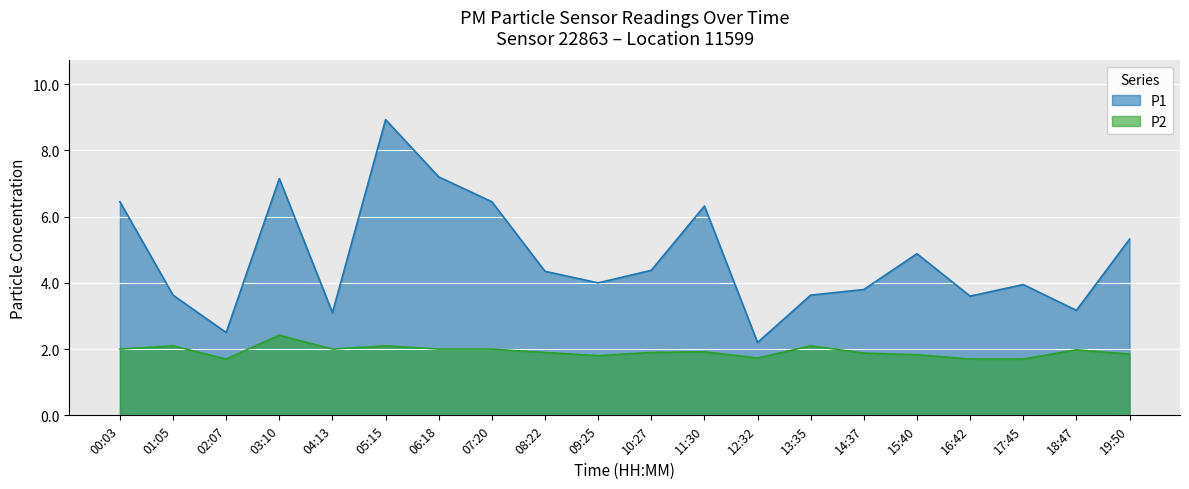

Reading left to right, list all the values displayed in this chart.

P1: 00:03=6.5	01:05=3.6	02:07=2.5	03:10=7.2	04:13=3.1	05:15=8.9	06:18=7.2	07:20=6.5	08:22=4.3	09:25=4.0	10:27=4.4	11:30=6.3	12:32=2.2	13:35=3.6	14:37=3.8	15:40=4.9	16:42=3.6	17:45=4.0	18:47=3.2	19:50=5.3
P2: 00:03=2.0	01:05=2.1	02:07=1.7	03:10=2.4	04:13=2.0	05:15=2.1	06:18=2.0	07:20=2.0	08:22=1.9	09:25=1.8	10:27=1.9	11:30=1.9	12:32=1.7	13:35=2.1	14:37=1.9	15:40=1.8	16:42=1.7	17:45=1.7	18:47=2.0	19:50=1.9